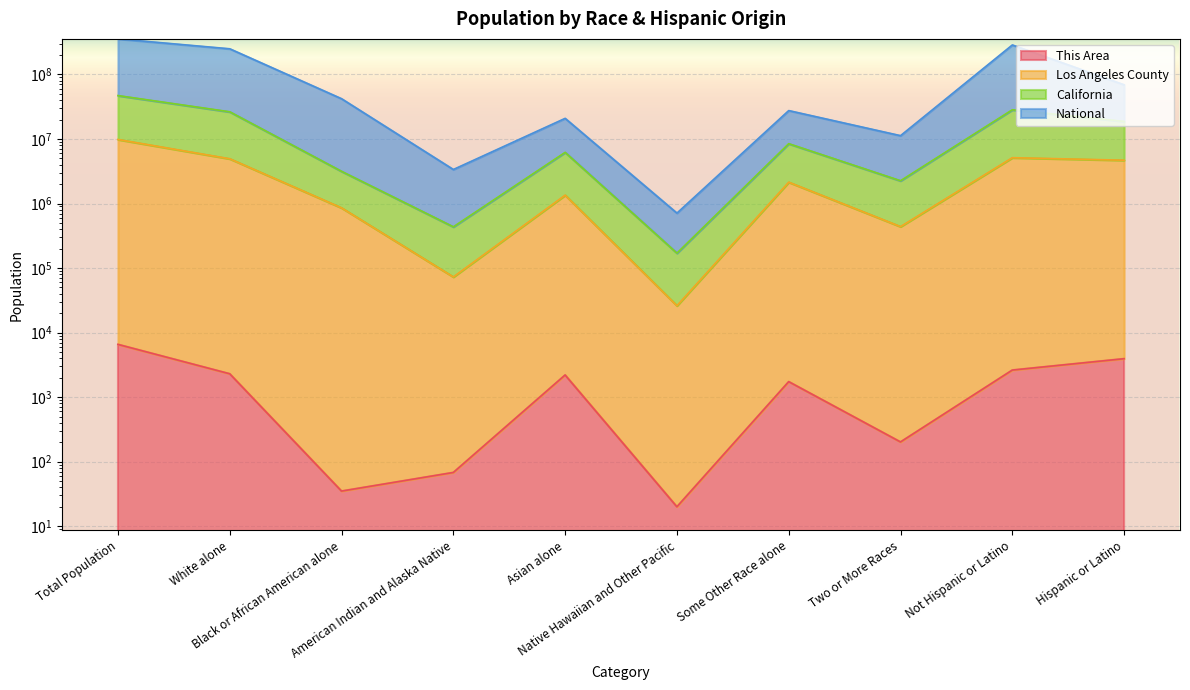

True or false: This Area and Los Angeles County intersect in this chart.

False